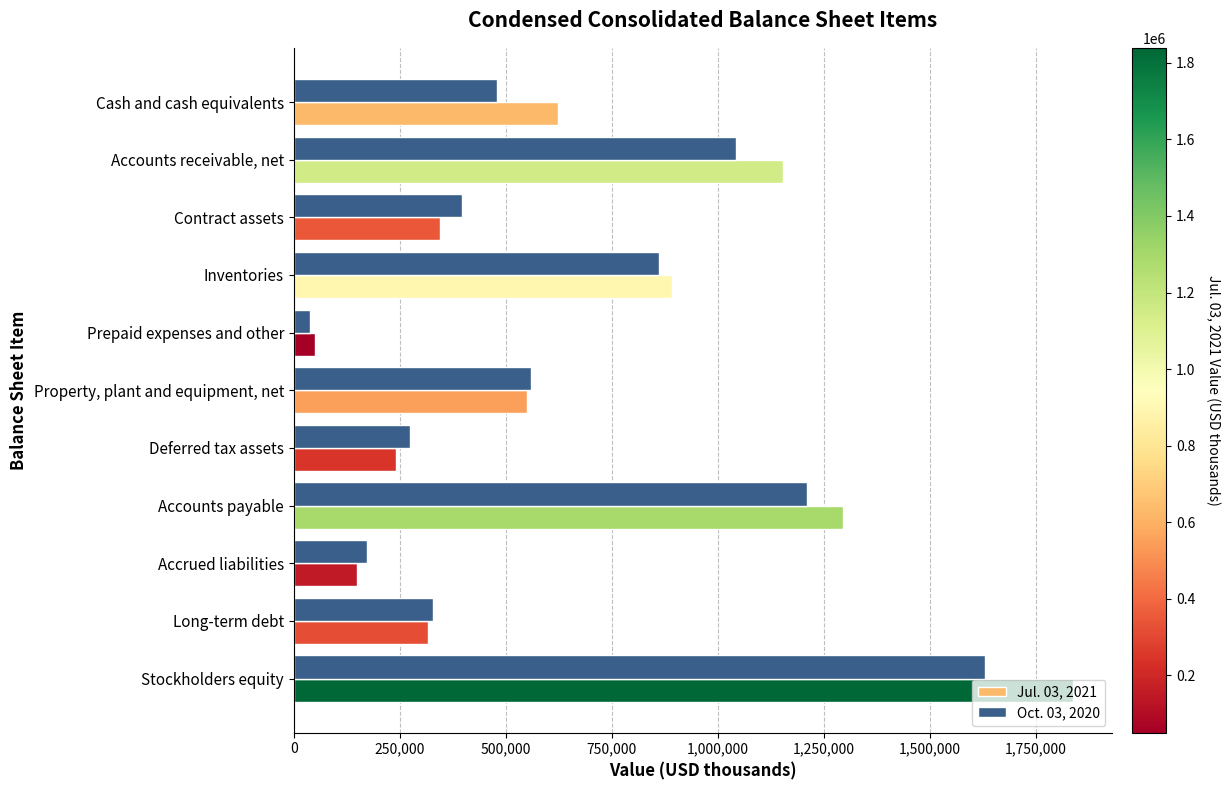

The Oct. 03, 2020 series shows 1168416 at Inventories. True or false?

False